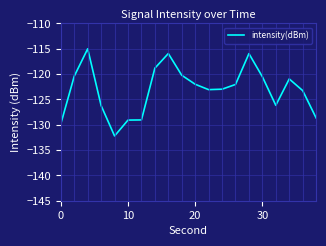

What is the minimum value shown in the chart?

-132.2